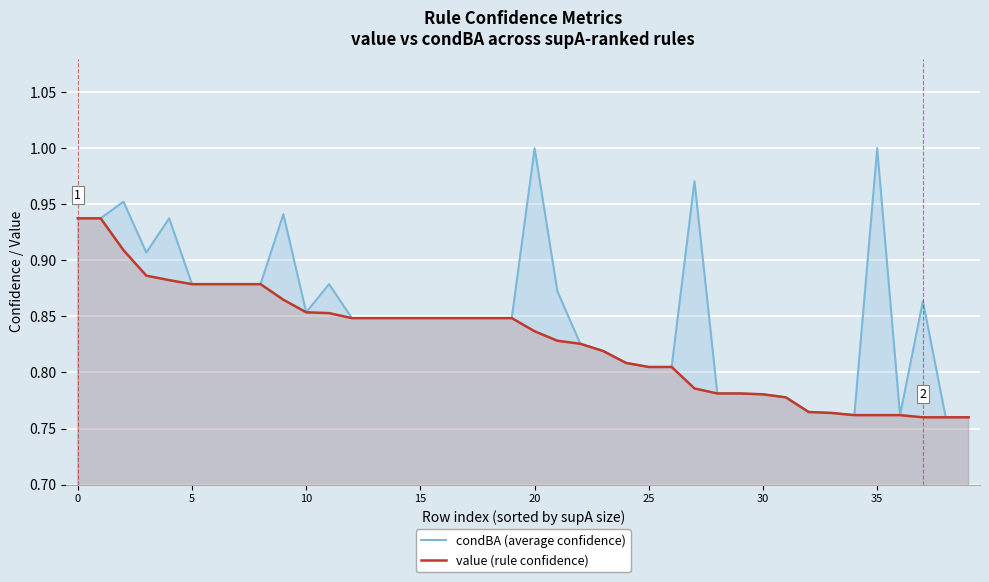

How many data points does each series have?

40